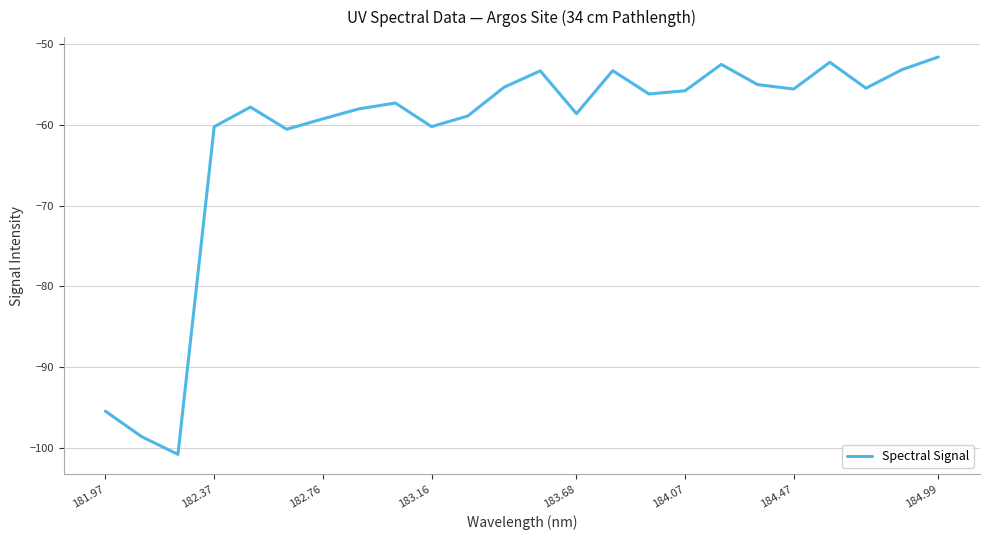

What is the maximum value shown in the chart?

-51.6